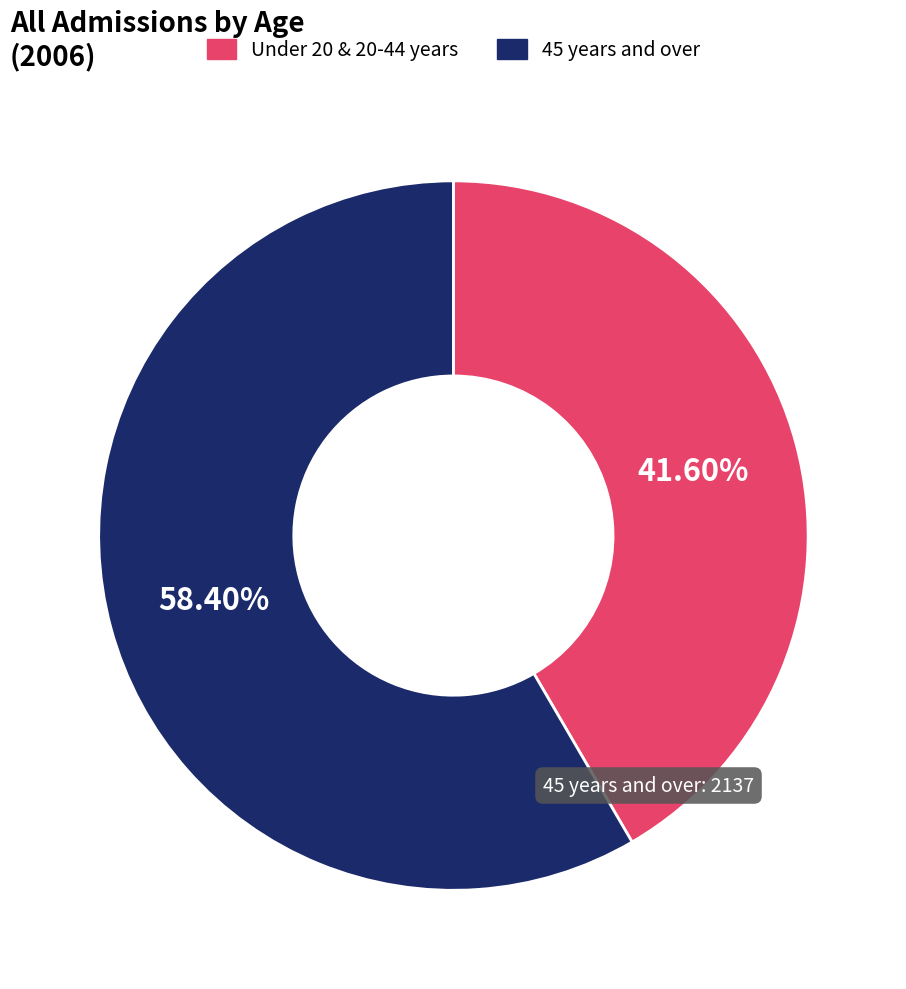

Rank the categories by value from lowest to highest.

Under 20 & 20-44 years, 45 years and over